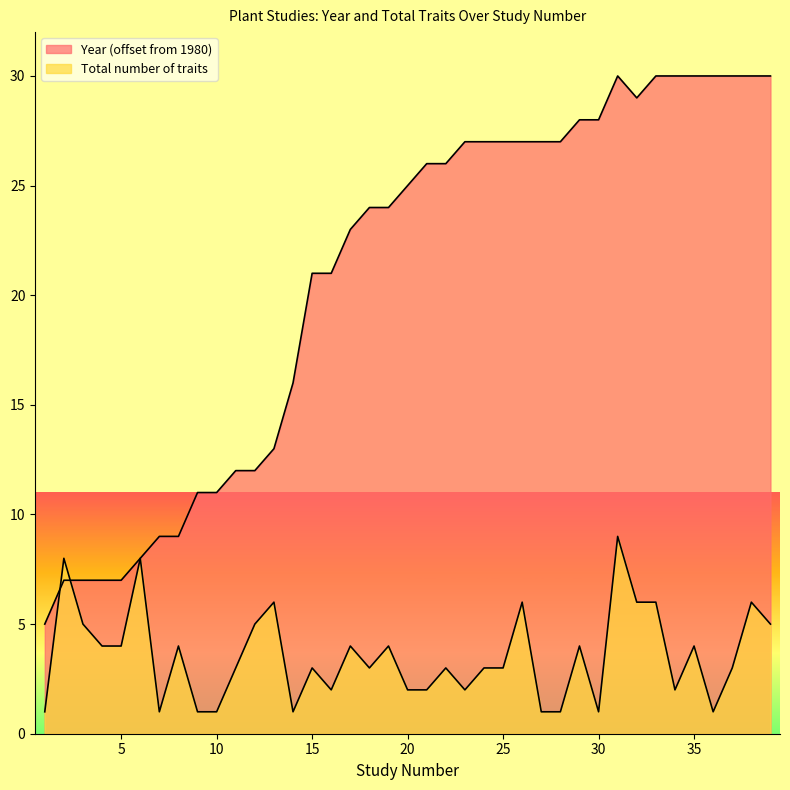

At which category is the sum across all series the highest?

31